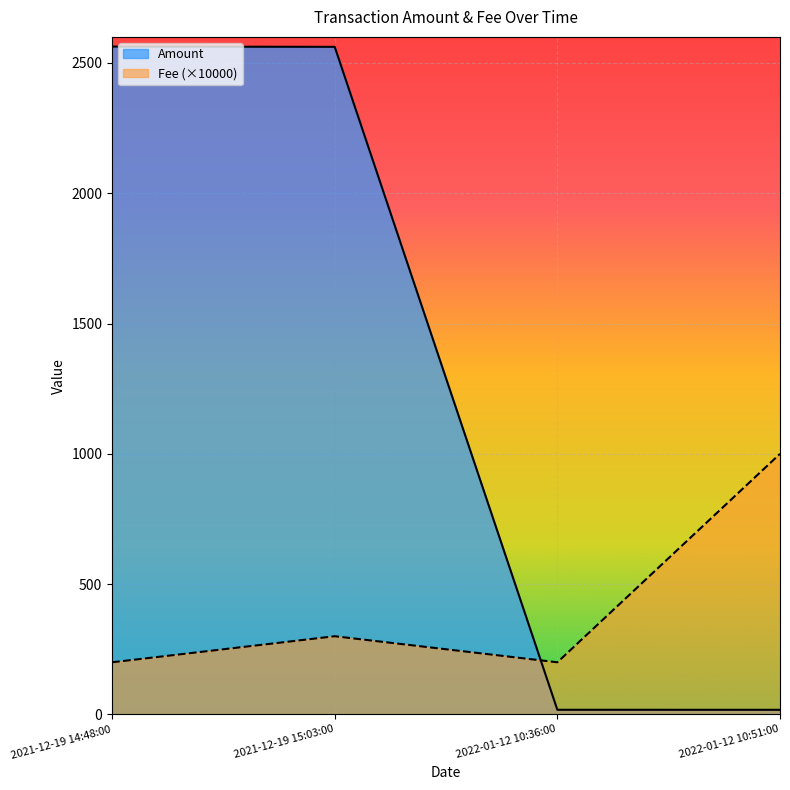

What is the average value?

1290.0